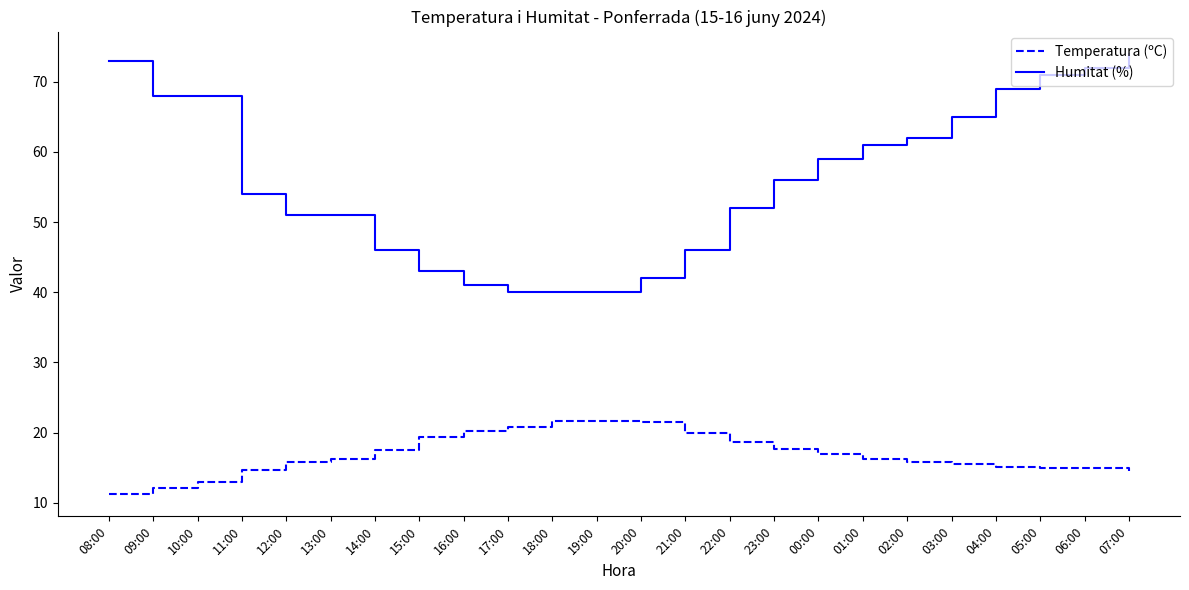

What is the spread (max minus min) of values at 21:00?

26.0